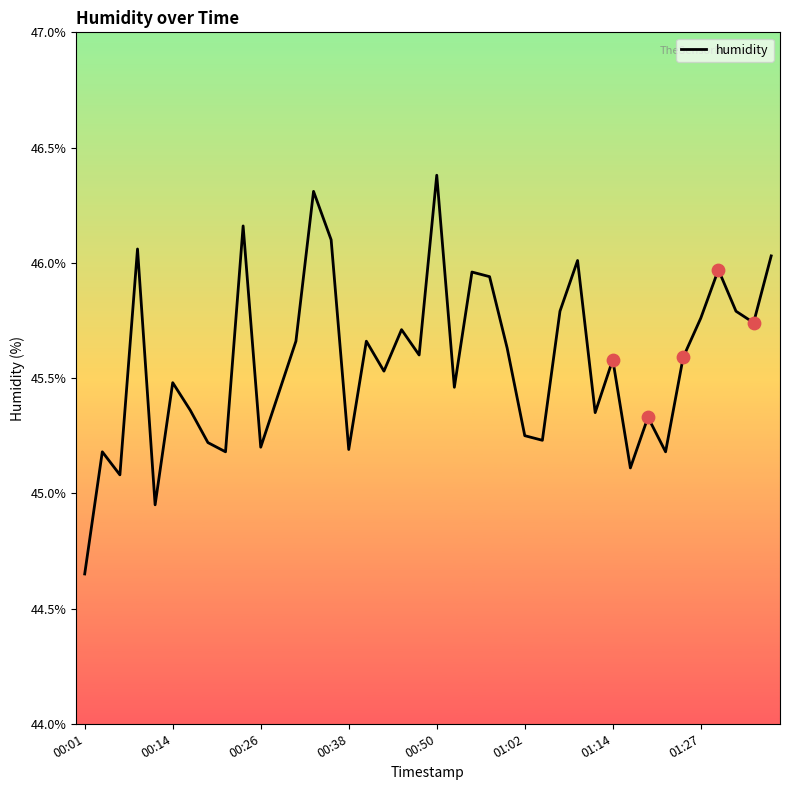

What is the greatest value displayed?

46.4